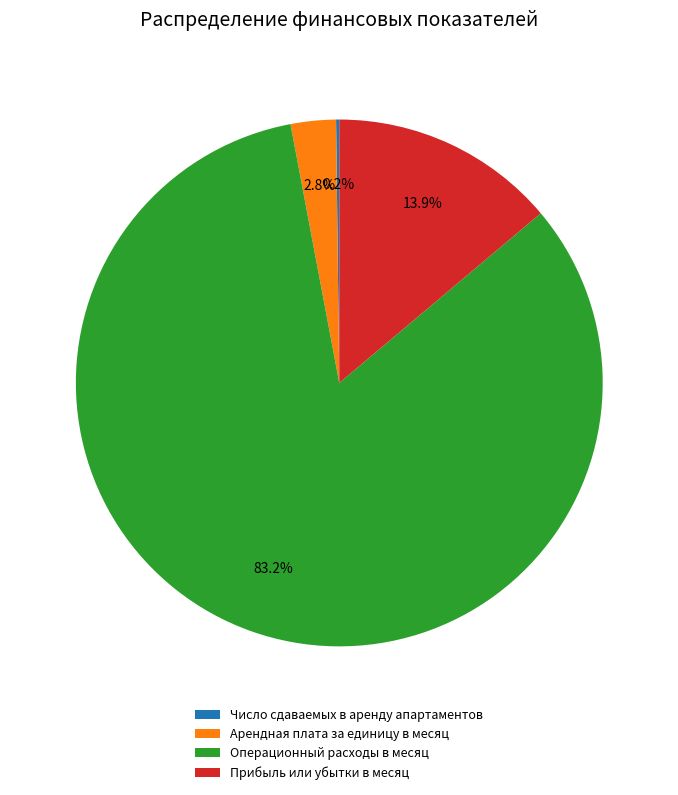

Does any single category account for the majority?

Yes